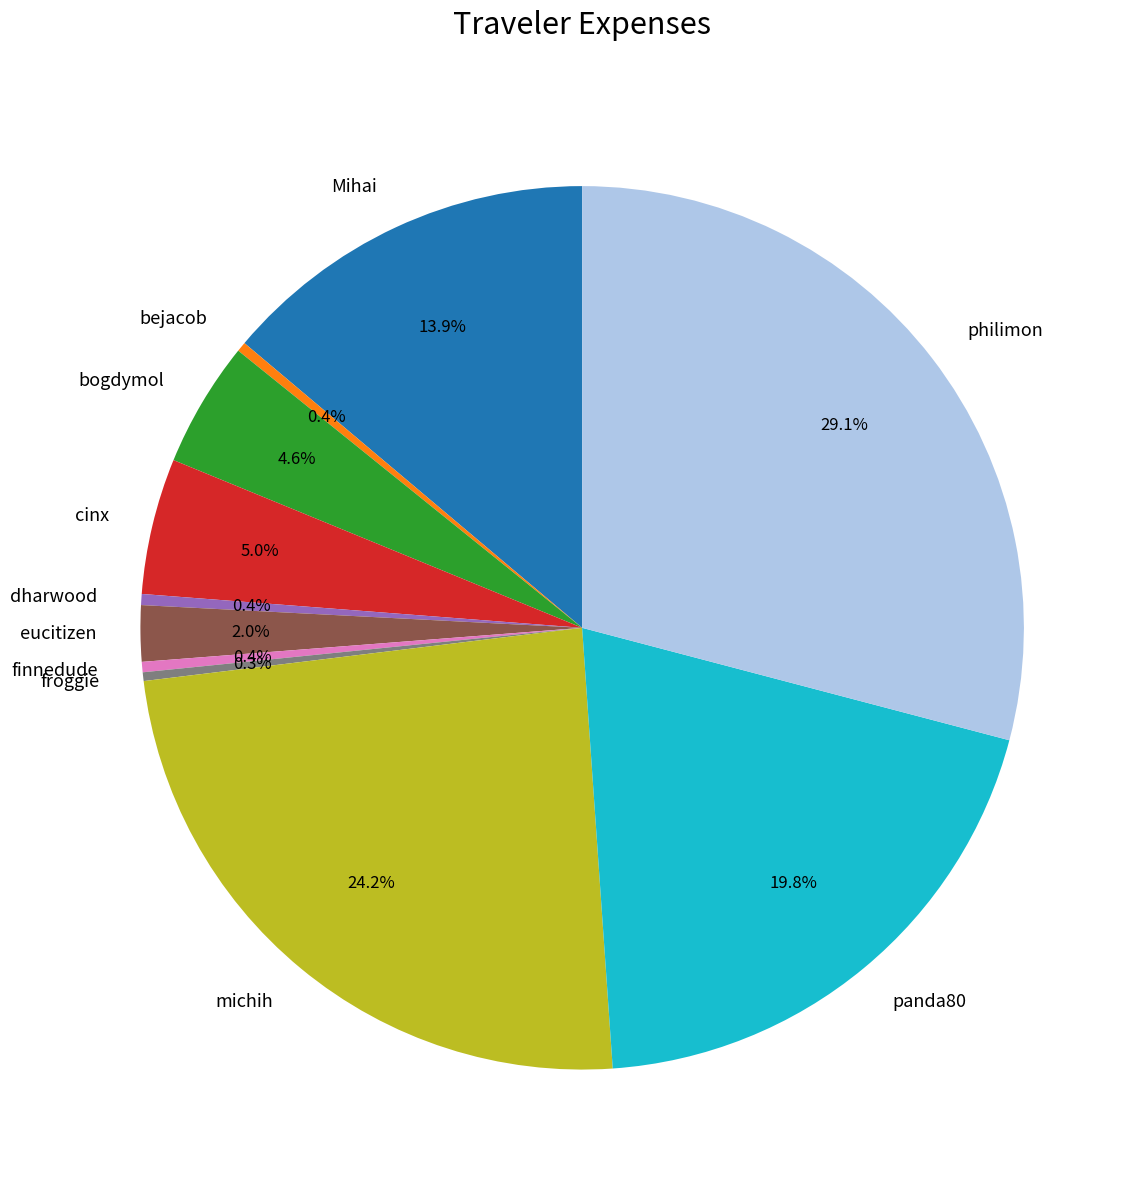

What is the ratio of the value at panda80 to the value at cinx?

4.0